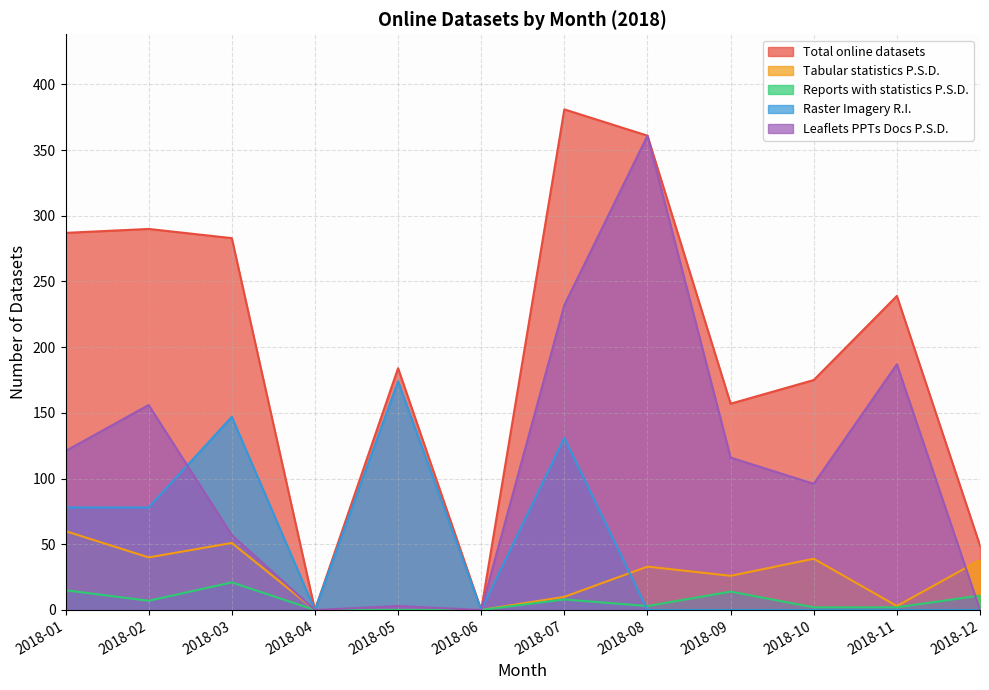

List the series in order of their peak value, highest first.

Total online datasets, Leaflets PPTs Docs P.S.D., Raster Imagery R.I., Tabular statistics P.S.D., Reports with statistics P.S.D.